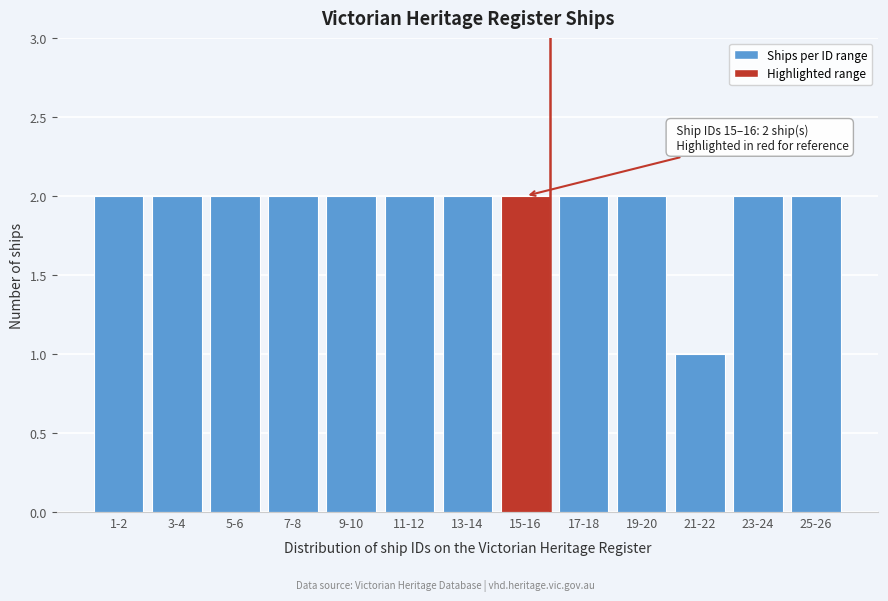

Reading left to right, transcribe all the data shown in this chart.

1-2=2	3-4=2	5-6=2	7-8=2	9-10=2	11-12=2	13-14=2	15-16=2	17-18=2	19-20=2	21-22=1	23-24=2	25-26=2